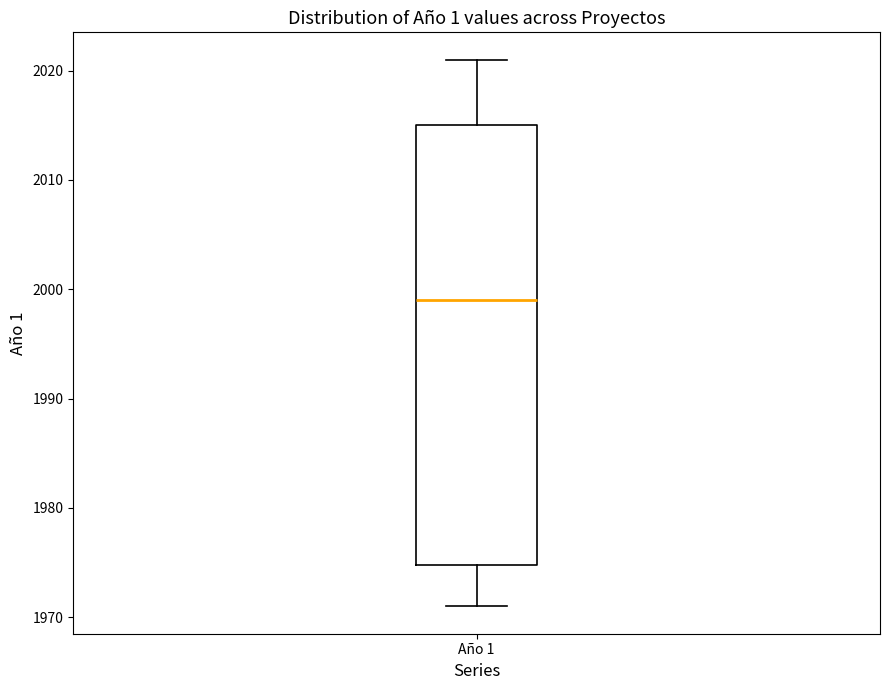

Transcribe this box plot: give where the median line is, the range the box spans, and where the two whiskers end, as read against the y-axis. The values are not printed on the chart, so give them approximately, as read against the axis.

median 1999, box 1975 to 2015, whiskers 1971 to 2021